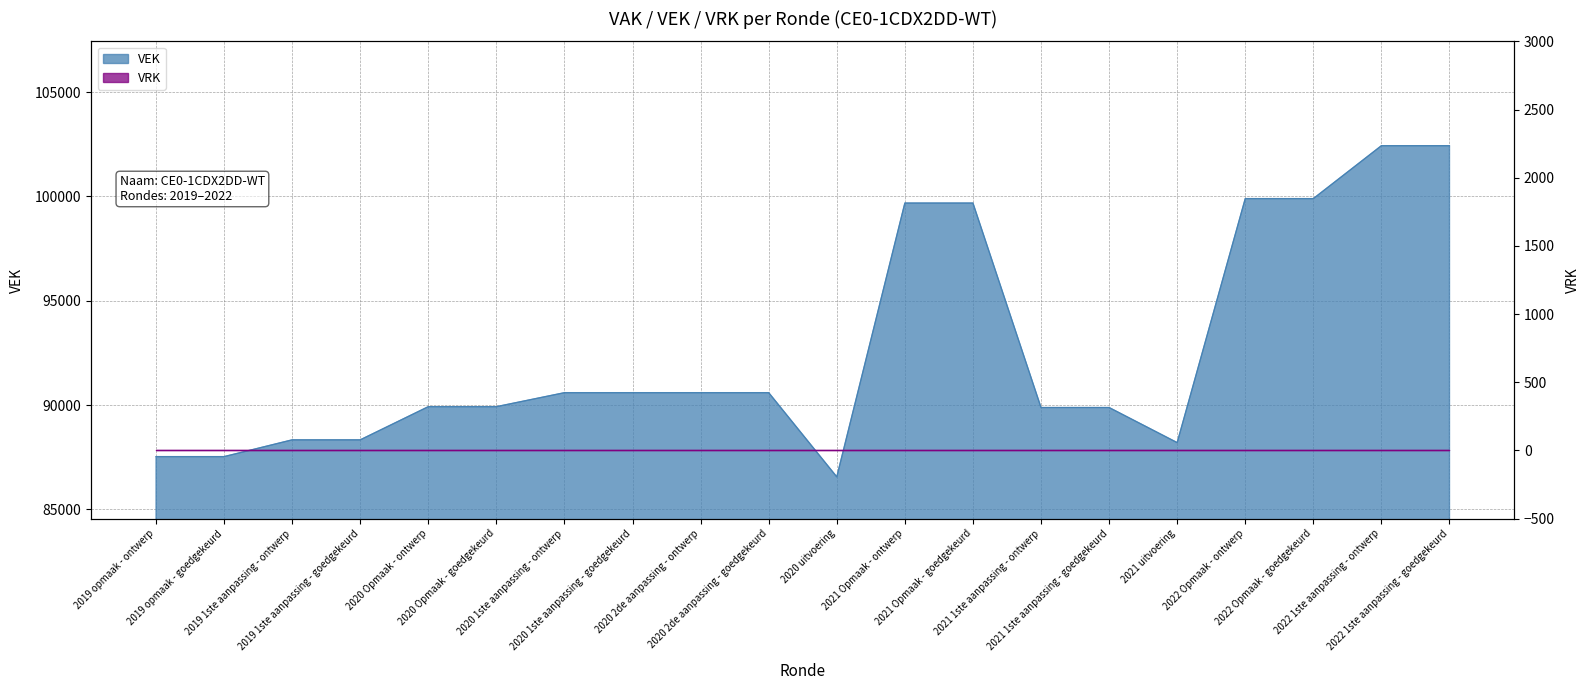

Which category has the lowest value across all series?

2020 uitvoering